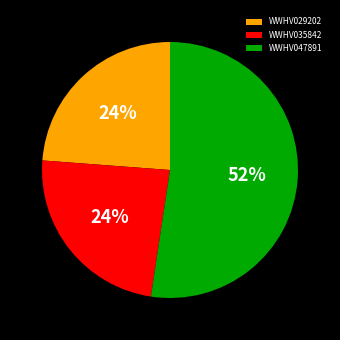

Does WWHV029202 account for over 50% of the chart?

No